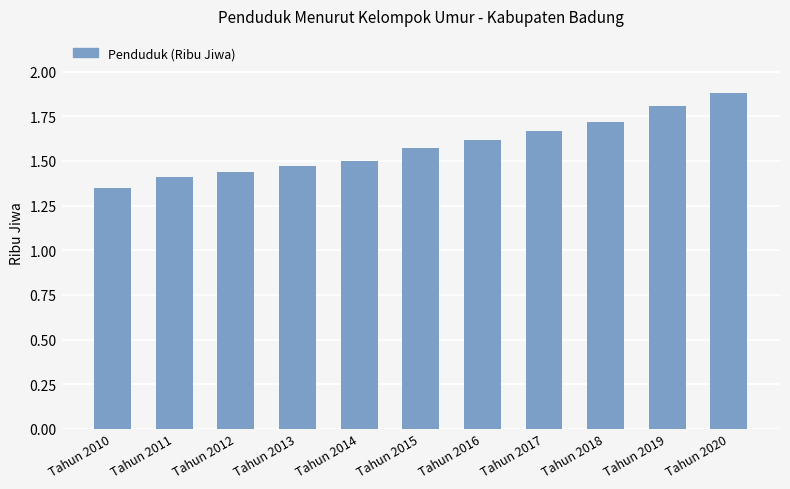

The value at Tahun 2015 is 0.4. True or false?

False